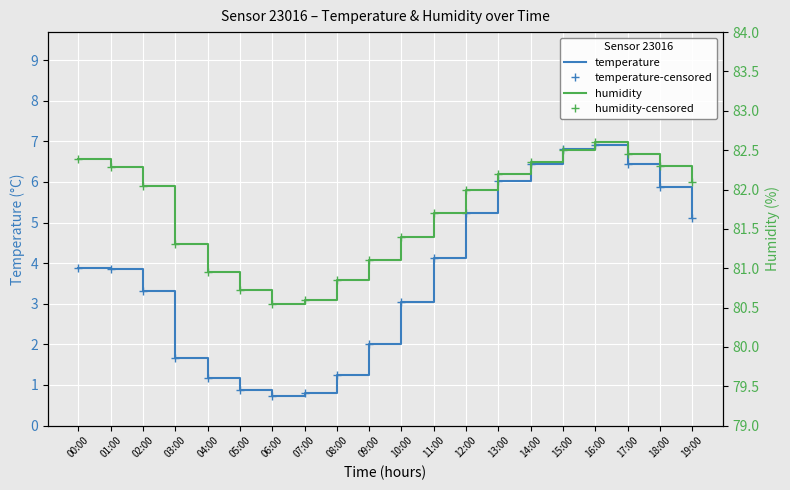

What is the sum of the humidity-censored values at 04:00 and 12:00?

162.9